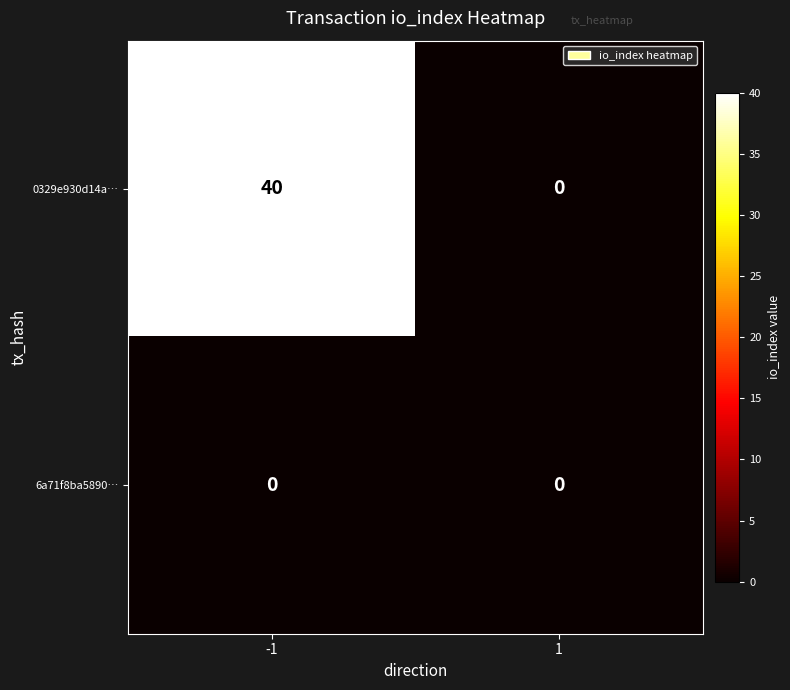

What is the spread (max minus min) of values at -1?

40